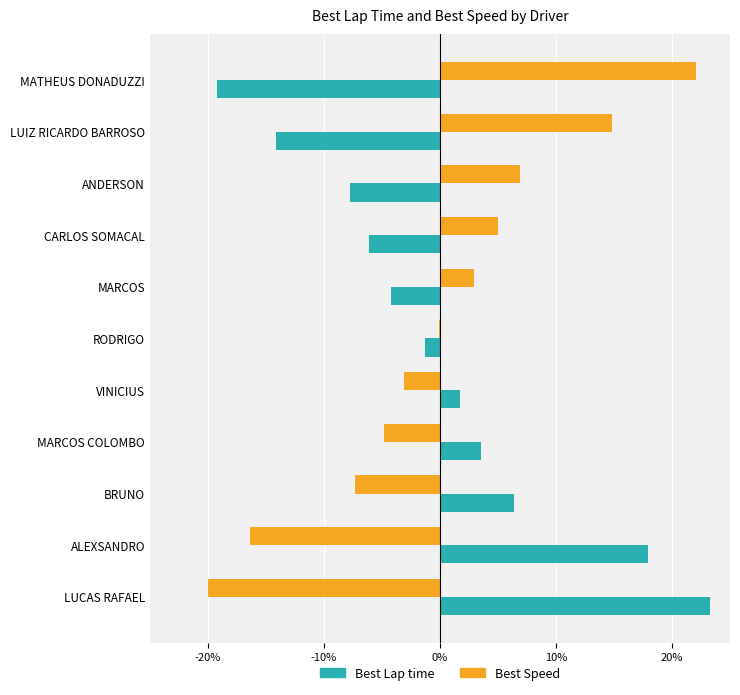

What is the total value across all series at MARCOS COLOMBO?

-1.2